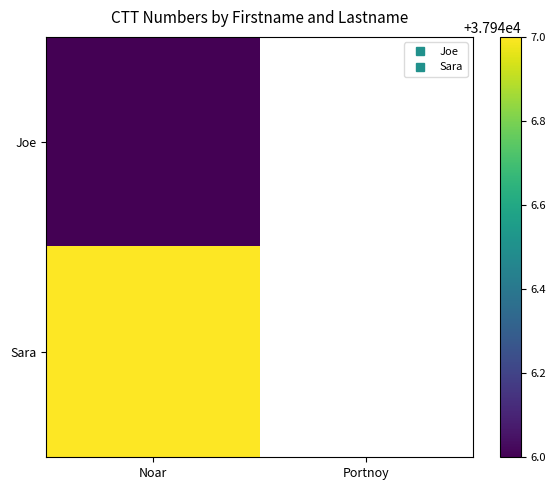

Which series has the largest range (max minus min)?

Joe